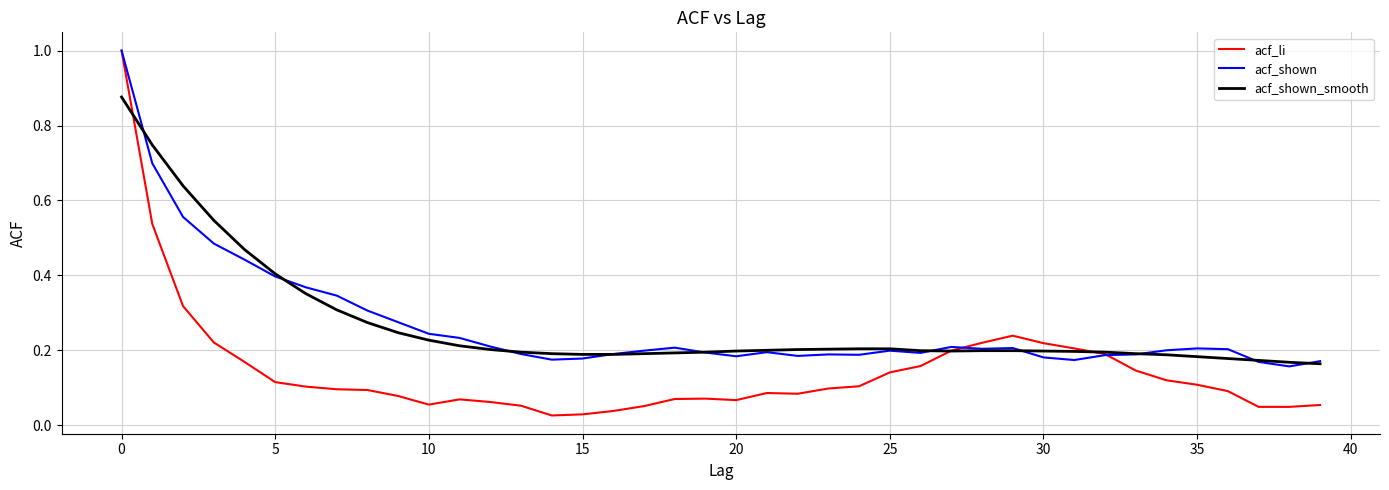

Which series has the widest spread of values?

acf_li